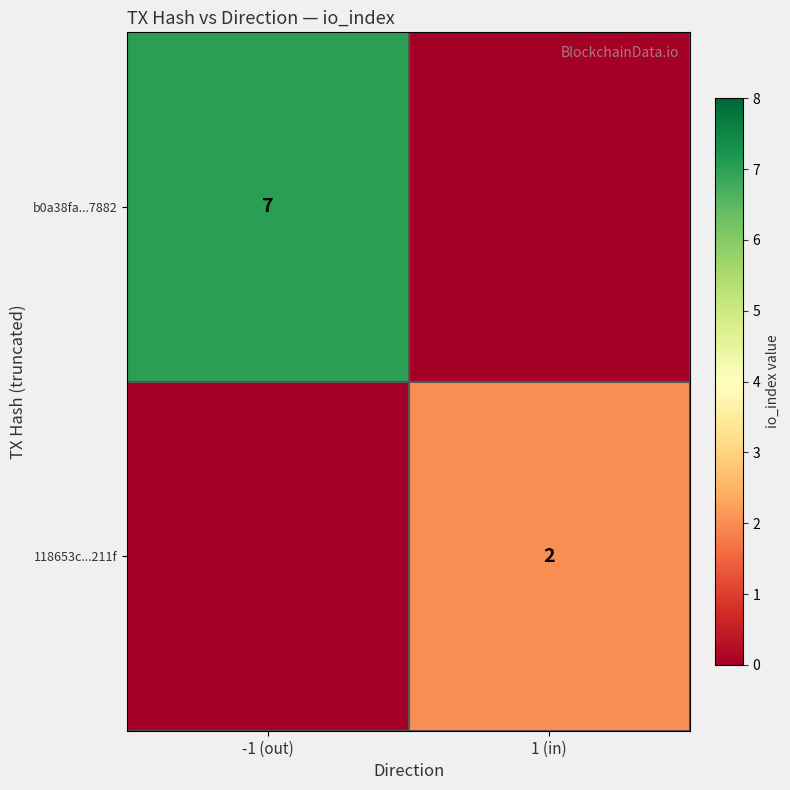

At which category is the sum across all series the highest?

-1 (out)